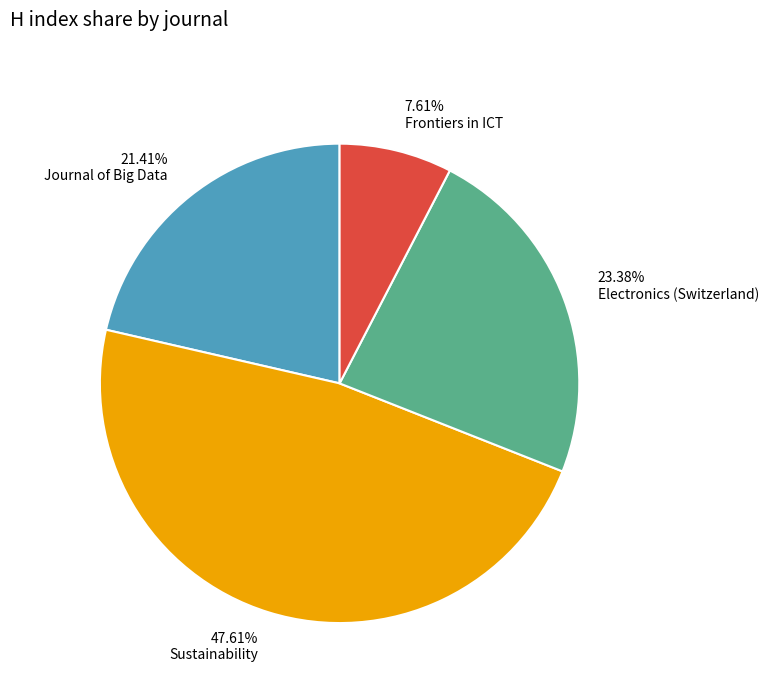

To the nearest percent, what percentage of the pie is Frontiers in ICT?

8%